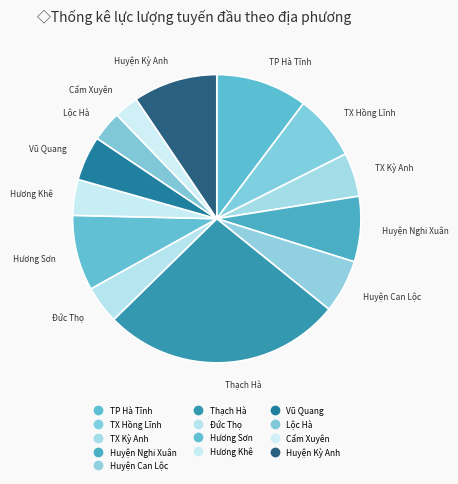

Does Hương Sơn represent more than half of the total?

No